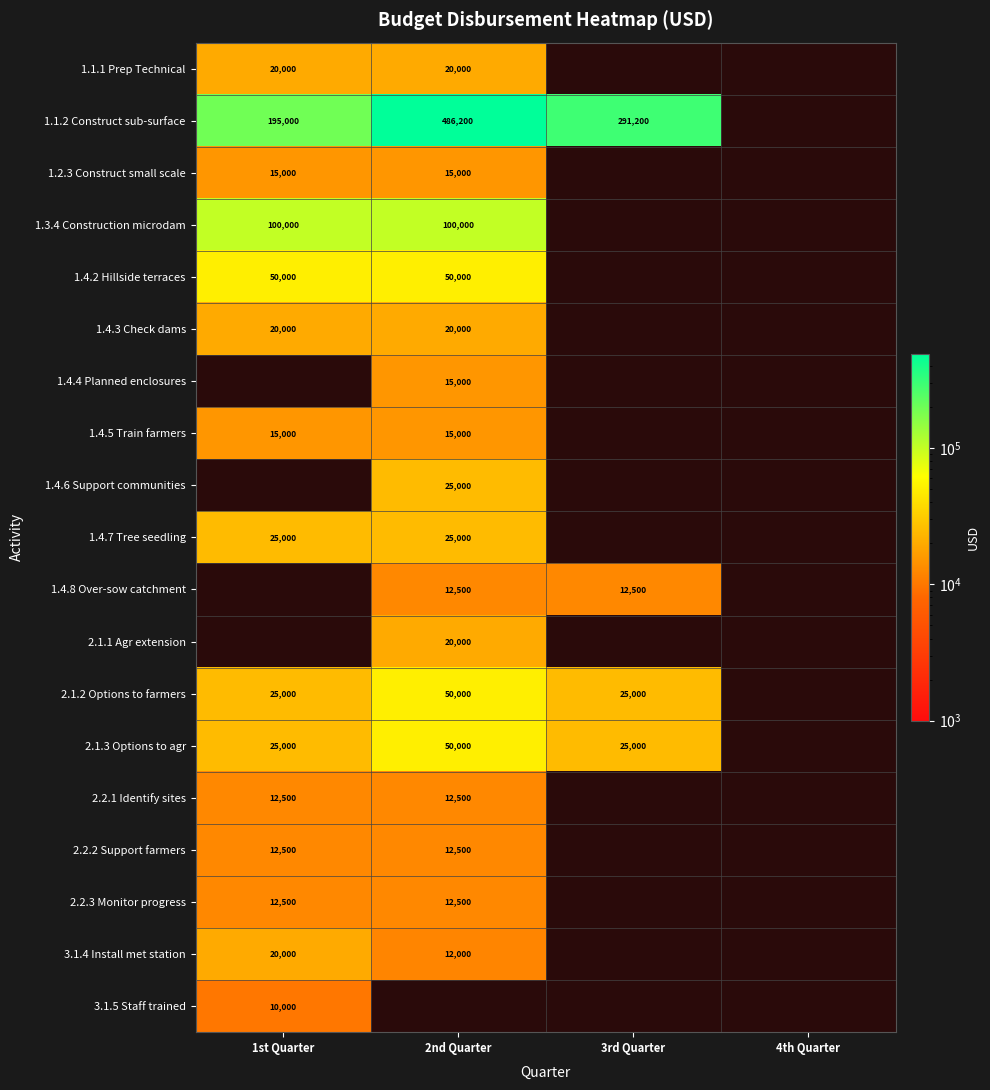

What is the sum of the 1.1.2 Construct sub-surface values at 1st Quarter and 3rd Quarter?

486200